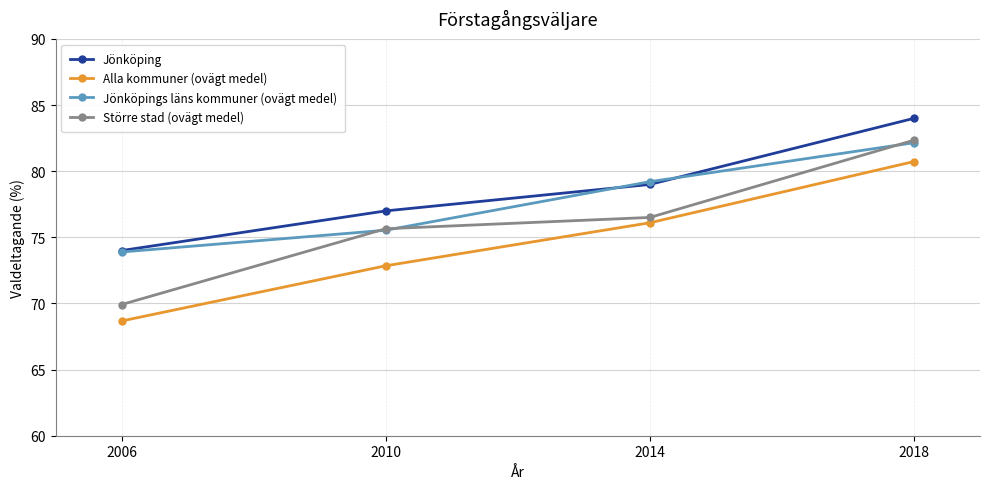

What is the difference between the Jönköpings läns kommuner (ovägt medel) values at 2014 and 2018?

2.9